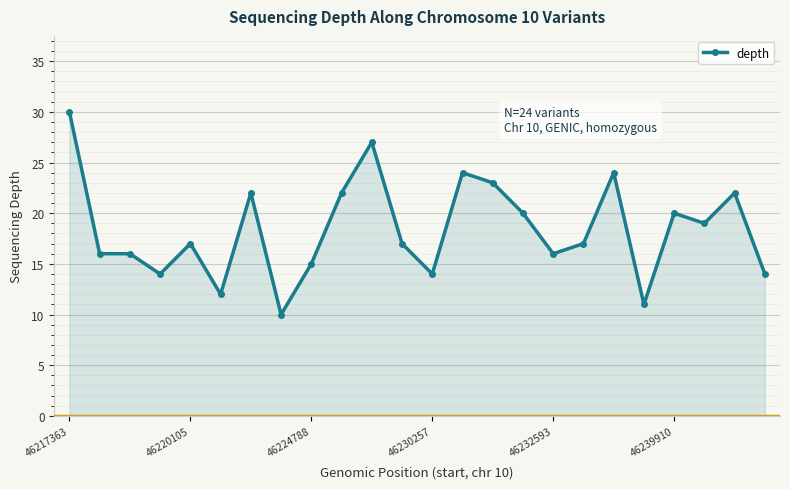

What is the value of the 18th point from the left?

17